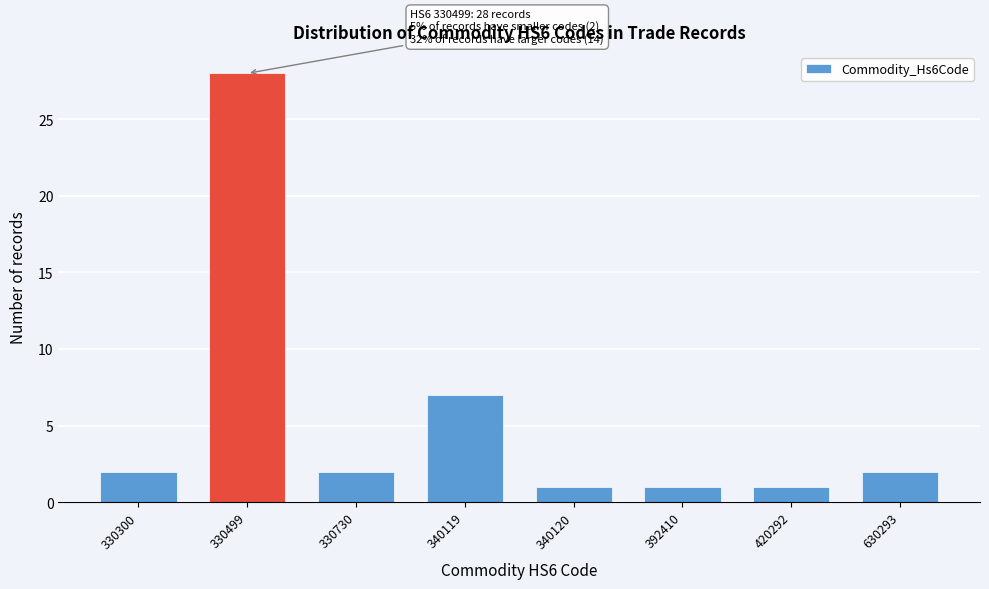

Reading left to right, list all the values displayed in this chart.

2	28	2	7	1	1	1	2